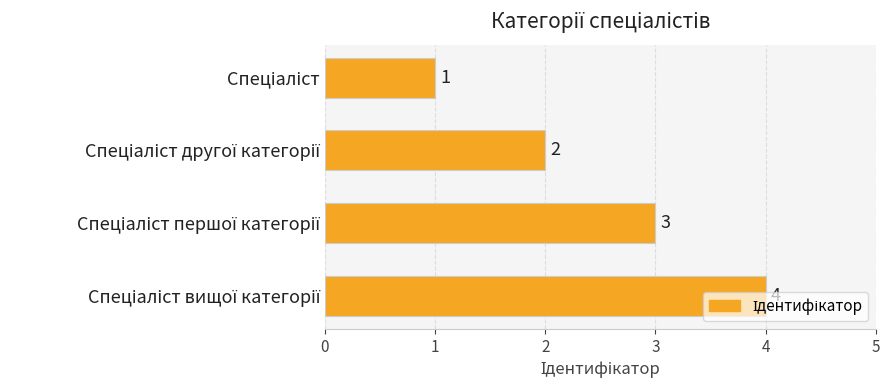

Are the bars grouped side by side (vs. stacked)?

No